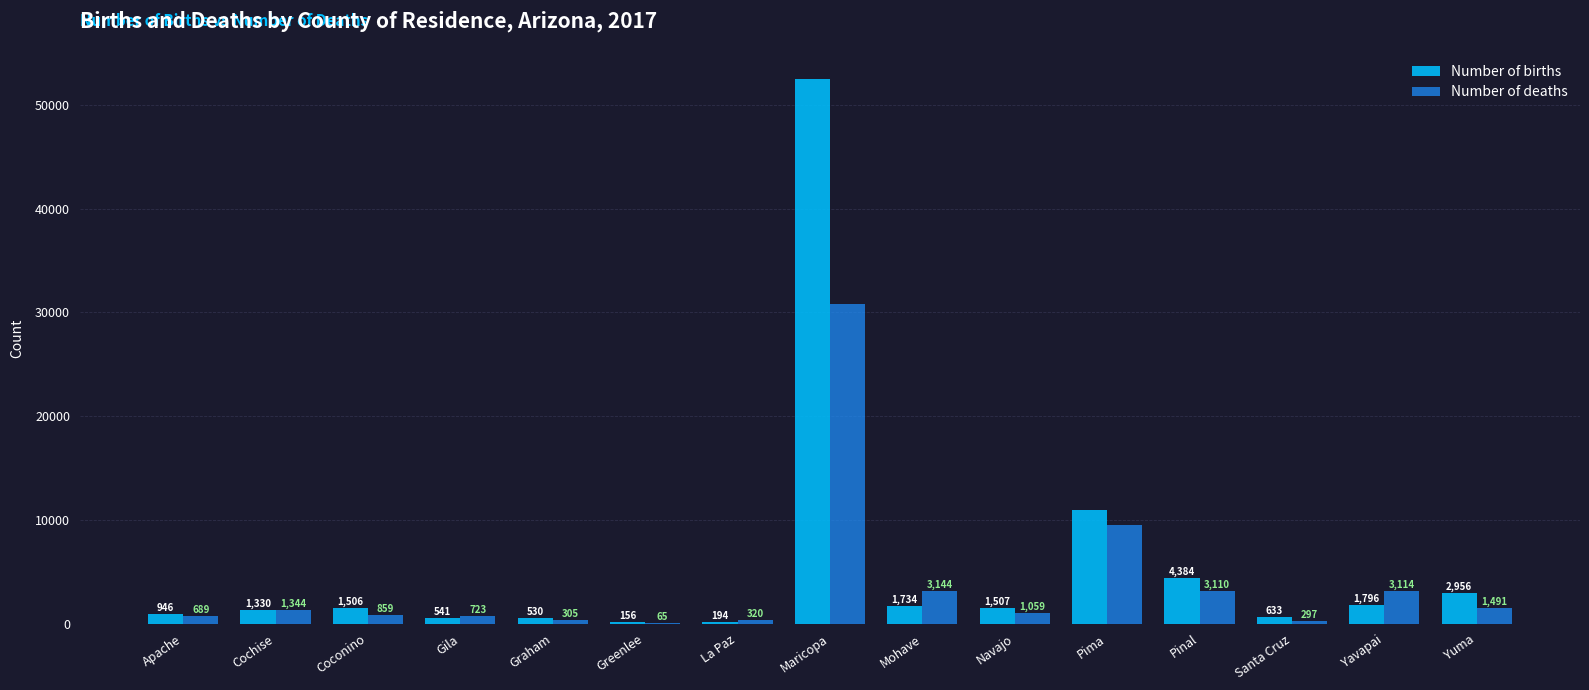

What is the maximum value for Number of deaths?

30798